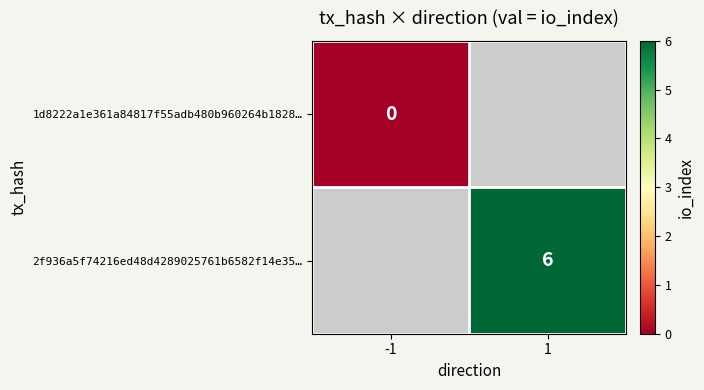

Is it true that 2f936a5f74216ed48d4289025761b6582f14e35… equals 6 at 1?

True